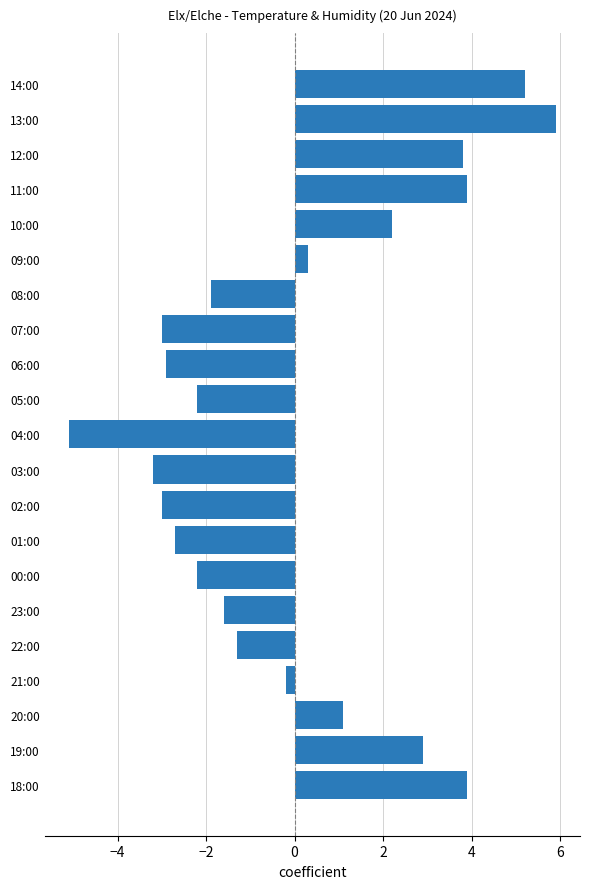

Which label corresponds to the smallest value in the chart?

04:00